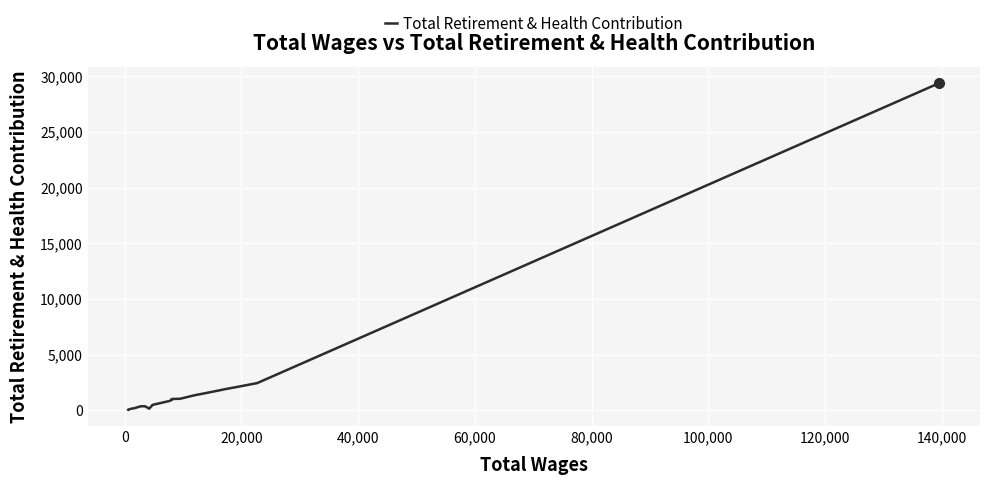

What is the difference between the maximum and minimum values?

29349